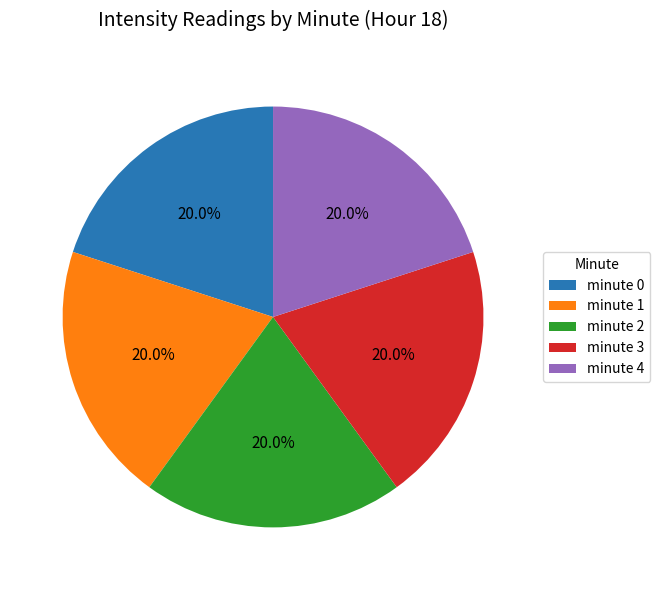

Count the number of slices in the pie.

5